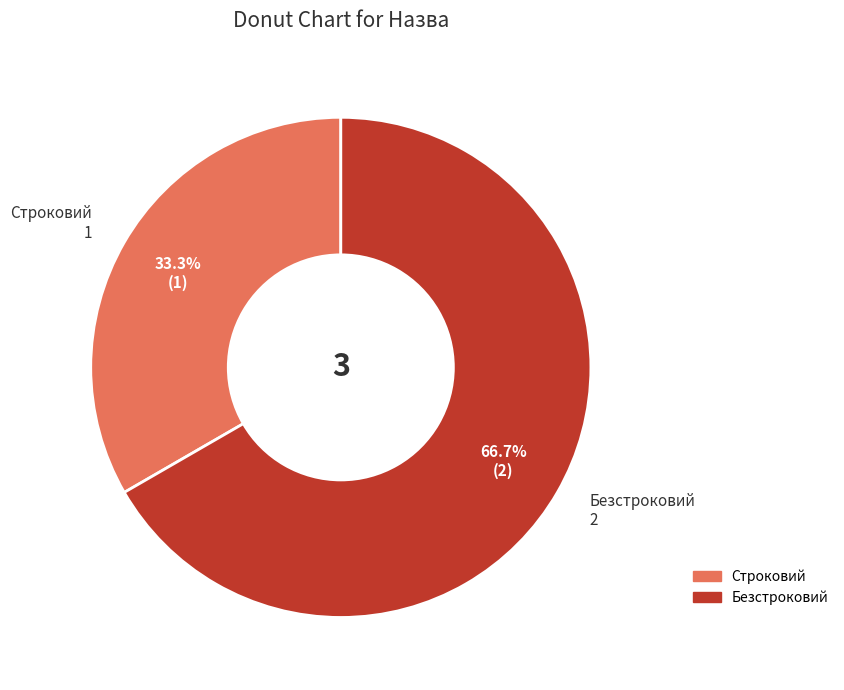

How many segments does this pie chart have?

2